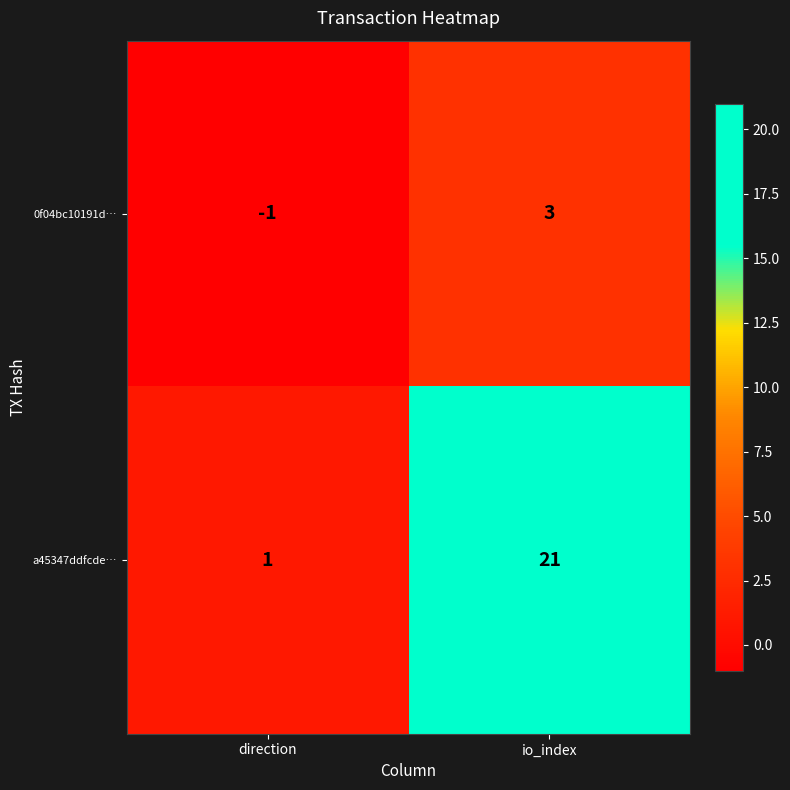

What is the smallest value displayed?

-1